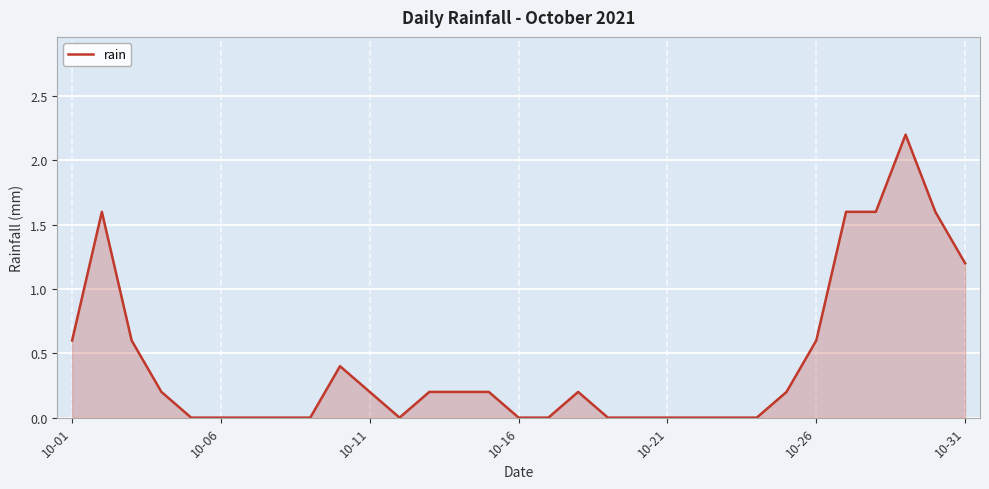

What is the difference between the maximum and minimum values?

2.2